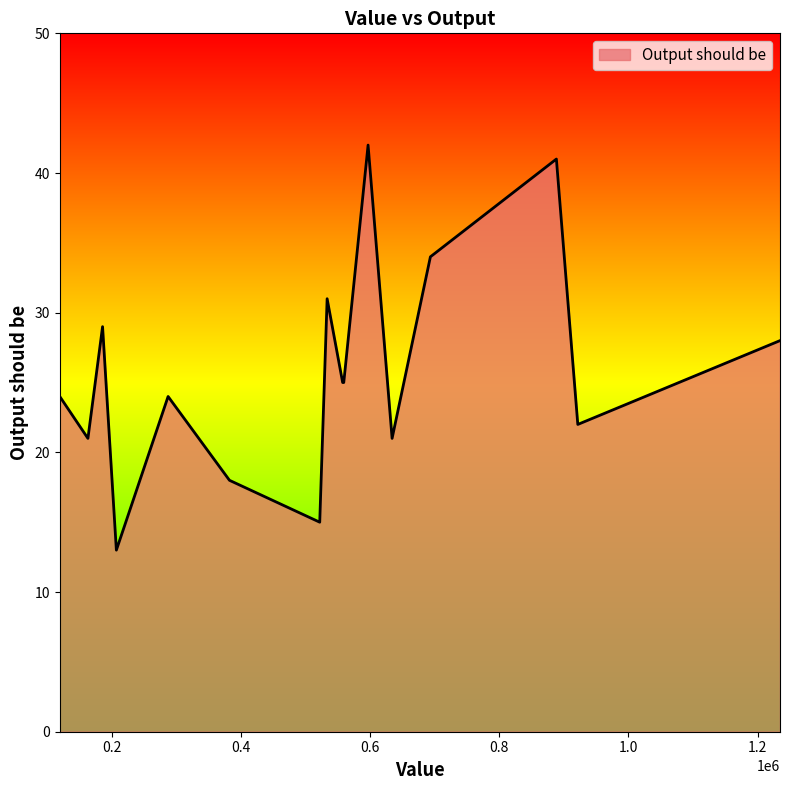

What is the maximum value shown in the chart?

42